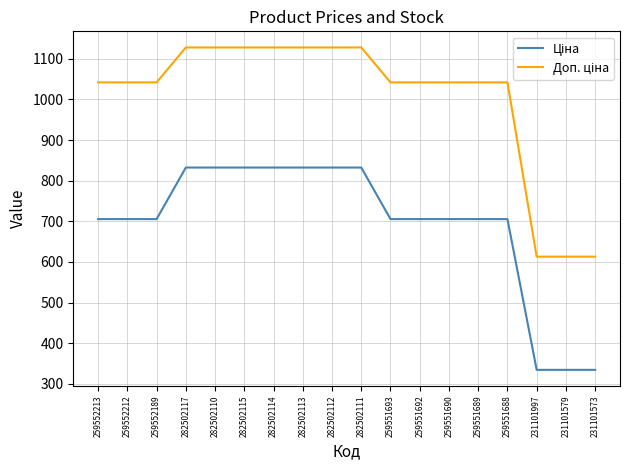

What is the total value across all series at 282502111?

1960.4